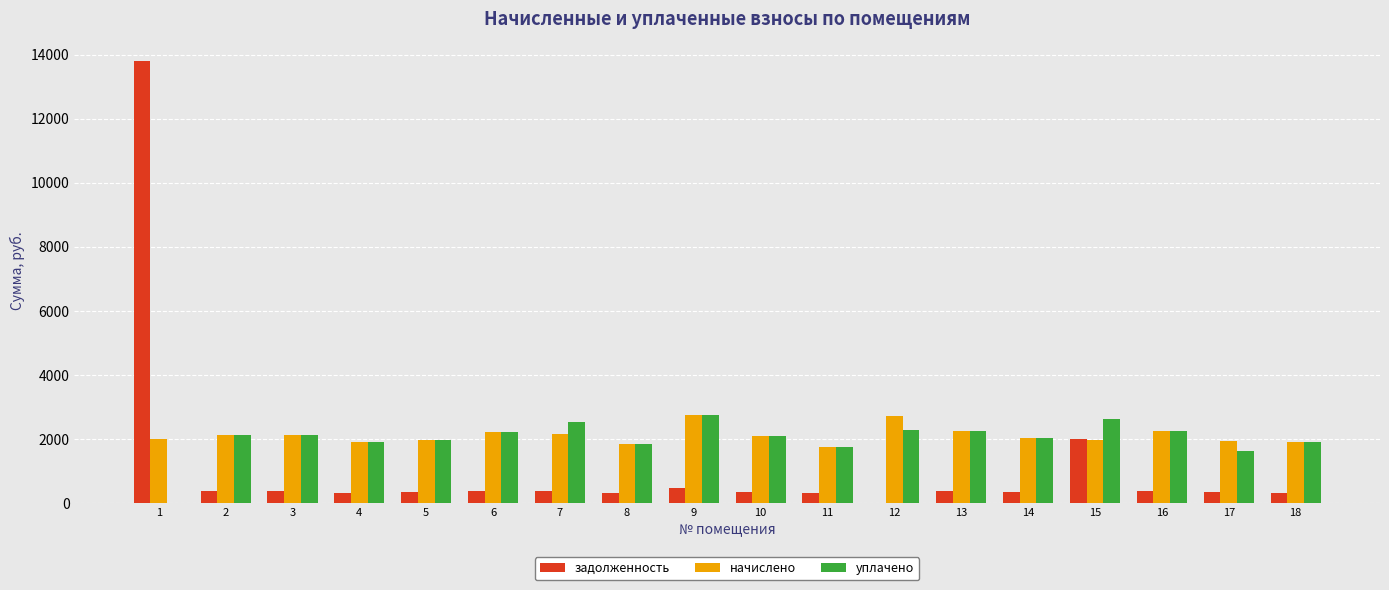

What is the difference between the уплачено values at 15 and 8?

783.9